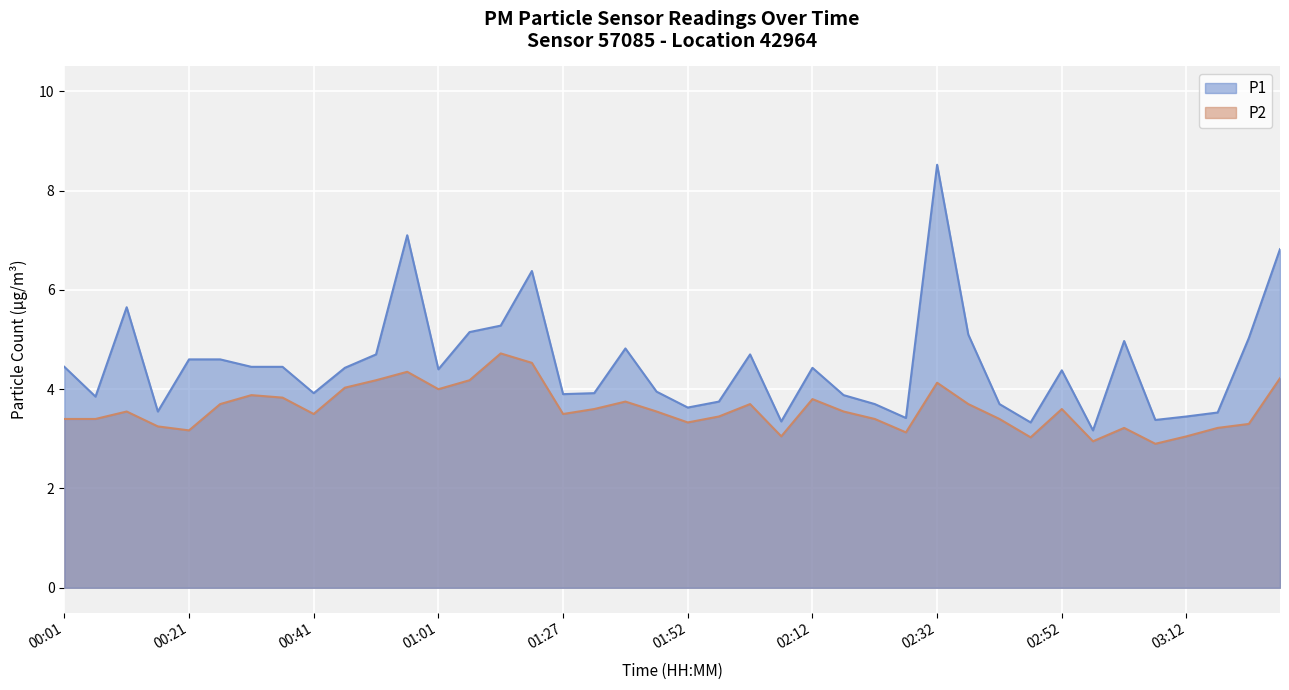

Where is the first local minimum for P2?

00:21